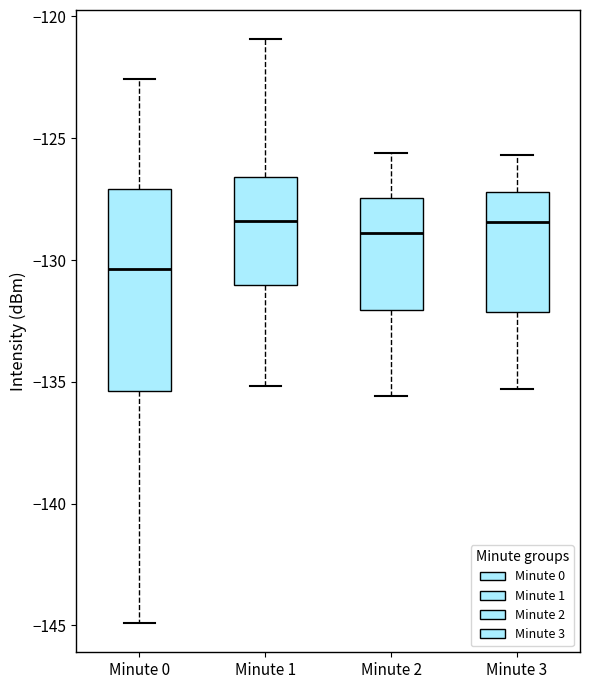

Comparing the boxes themselves (not the whiskers), which one is the tallest?

Minute 0